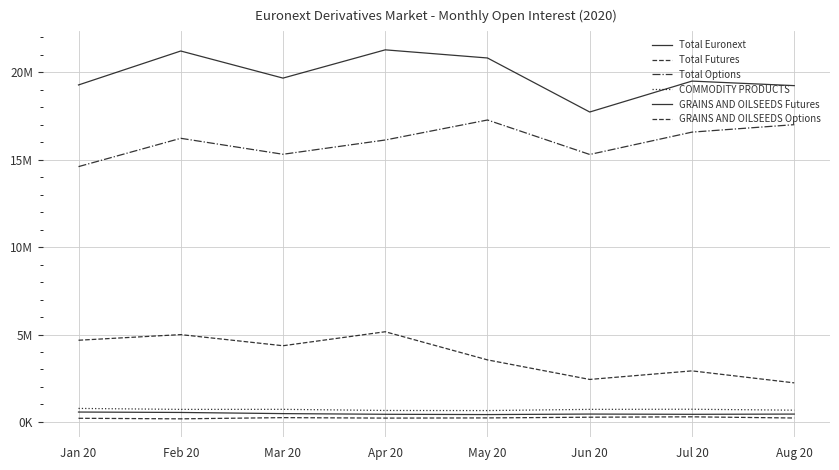

At how many categories does at least one series exceed 17639362?

8